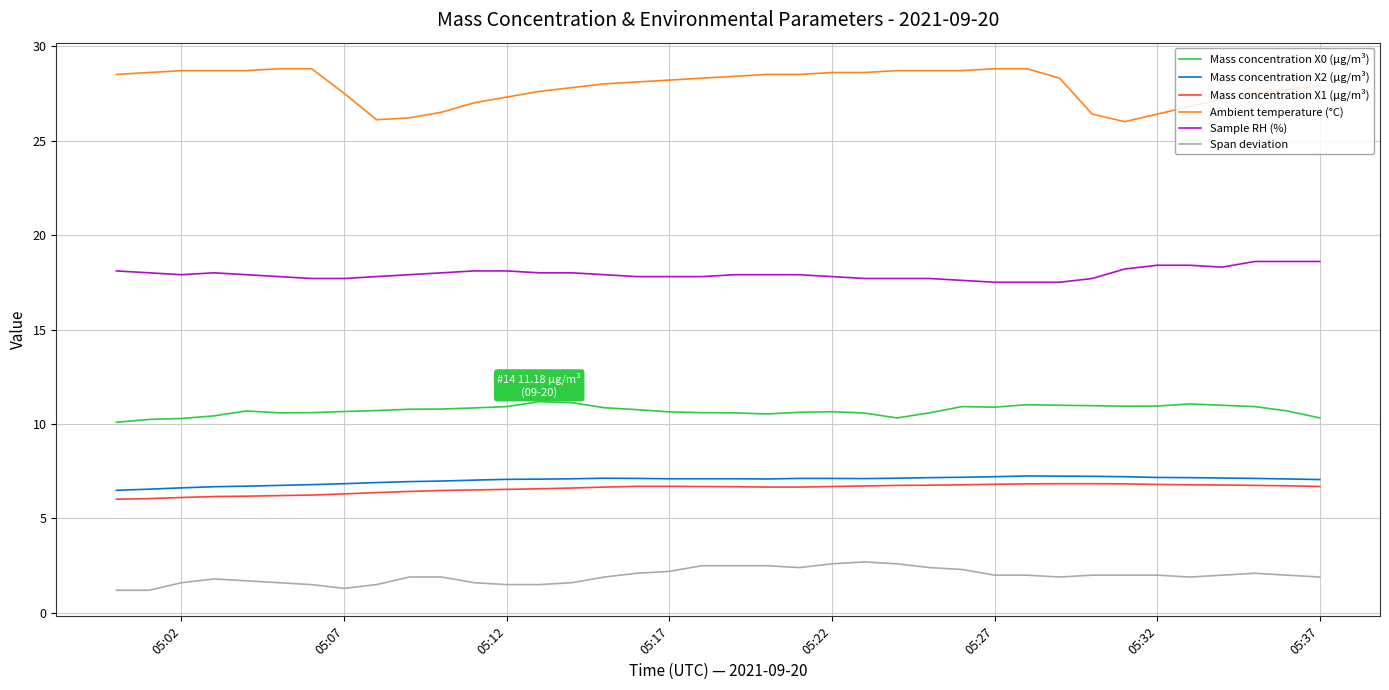

Which series has the largest total across all categories?

Ambient temperature (°C)